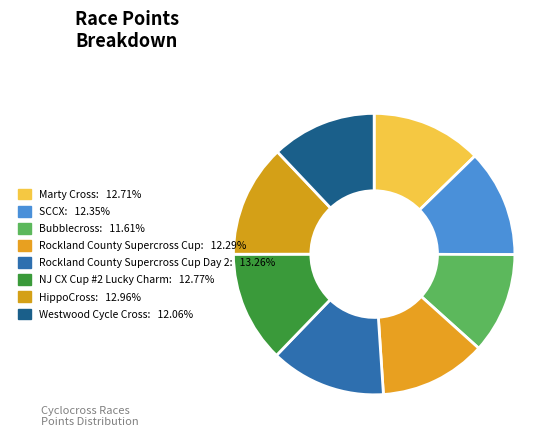

To the nearest percent, what is the average slice percentage?

12%